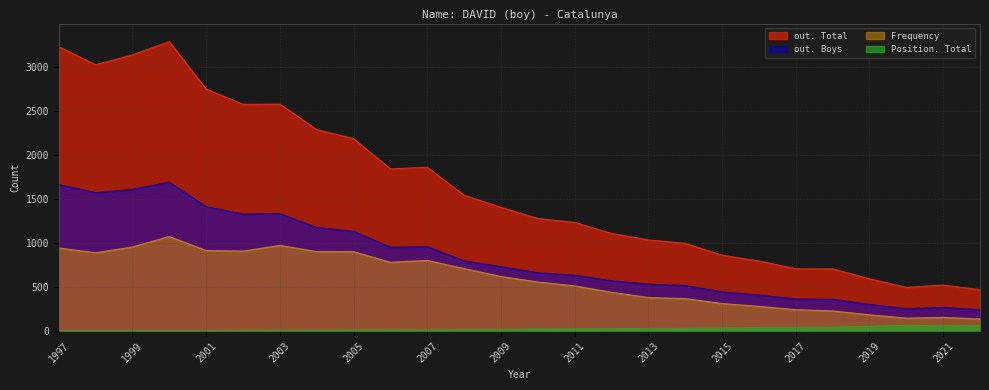

Reading left to right, transcribe all the data shown in this chart.

out. Total: 3236	3031	3144	3294	2754	2581	2583	2293	2190	1846	1864	1546	1408	1281	1237	1111	1037	999	863	797	709	707	595	497	523	470
out. Boys: 1668	1575	1612	1695	1415	1332	1336	1179	1135	954	960	799	732	664	636	572	534	518	446	409	365	362	304	254	269	243
Frequency: 946	891	957	1076	916	910	975	904	903	783	804	711	621	558	514	441	382	369	313	281	243	229	185	147	155	137
Position. Total: 4	4	5	5	5	8	7	10	11	12	11	15	16	24	23	28	29	32	35	41	43	44	54	66	61	63